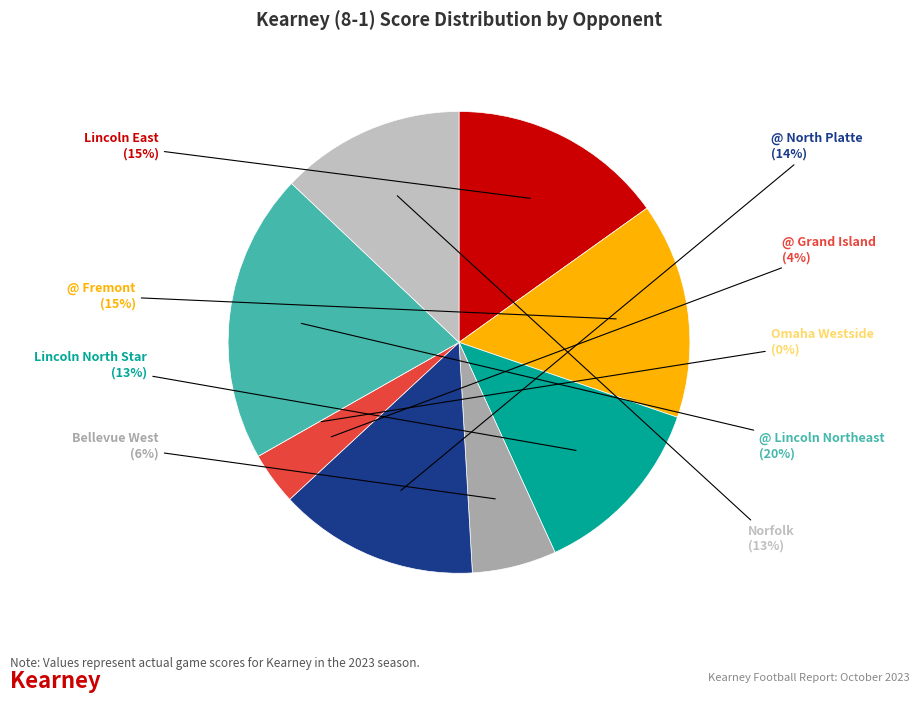

Between @ Grand Island and Bellevue West, which is larger?

Bellevue West